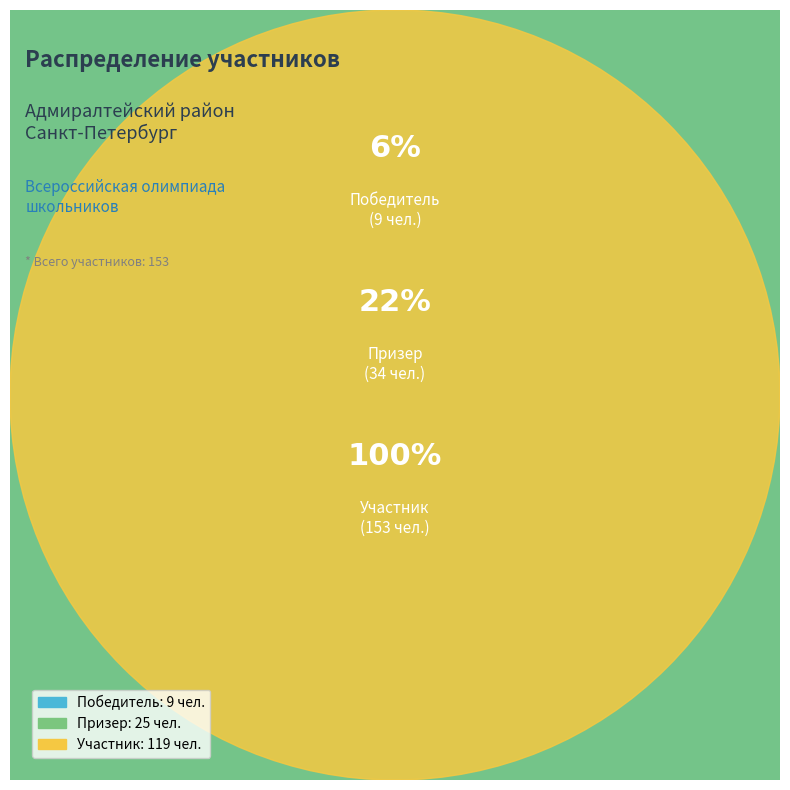

Does Победитель account for over 50% of the chart?

No